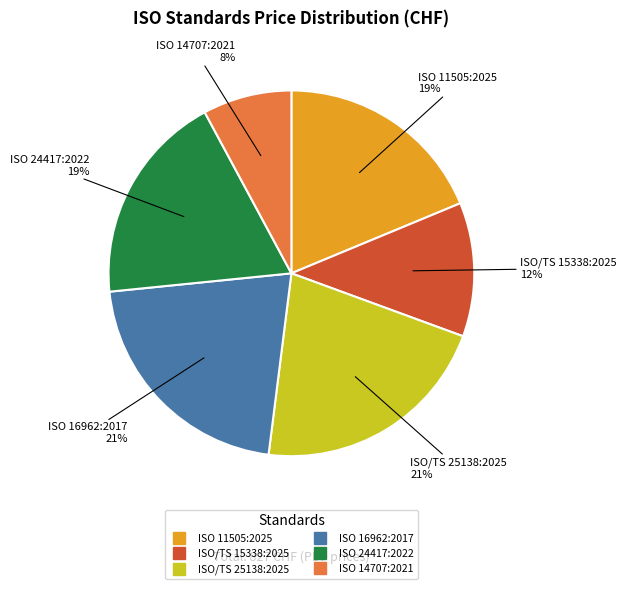

How many segments does this pie chart have?

6